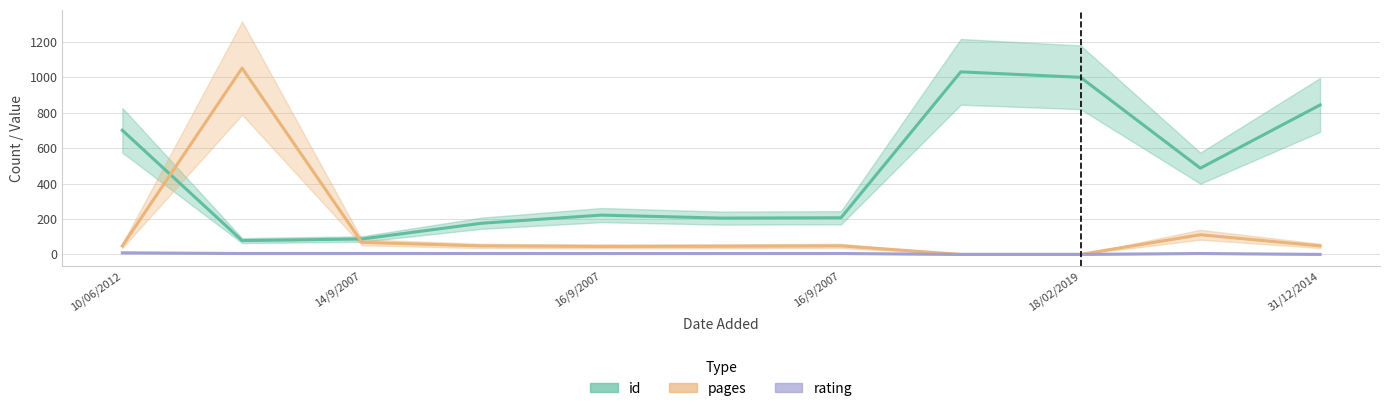

True or false: id has a value of 16 at 14/9/2007.

False